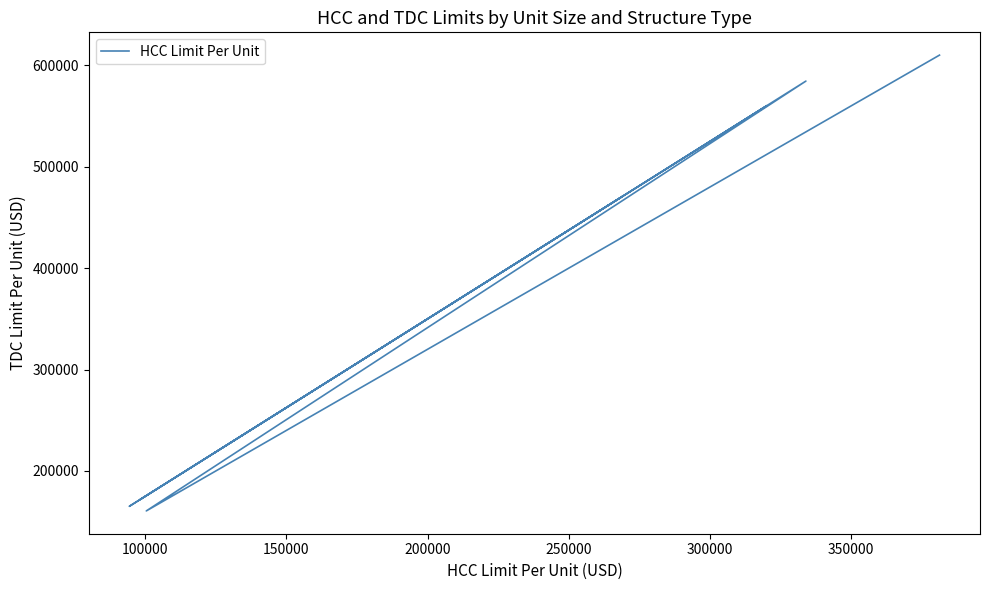

What is the average value?

371735.1